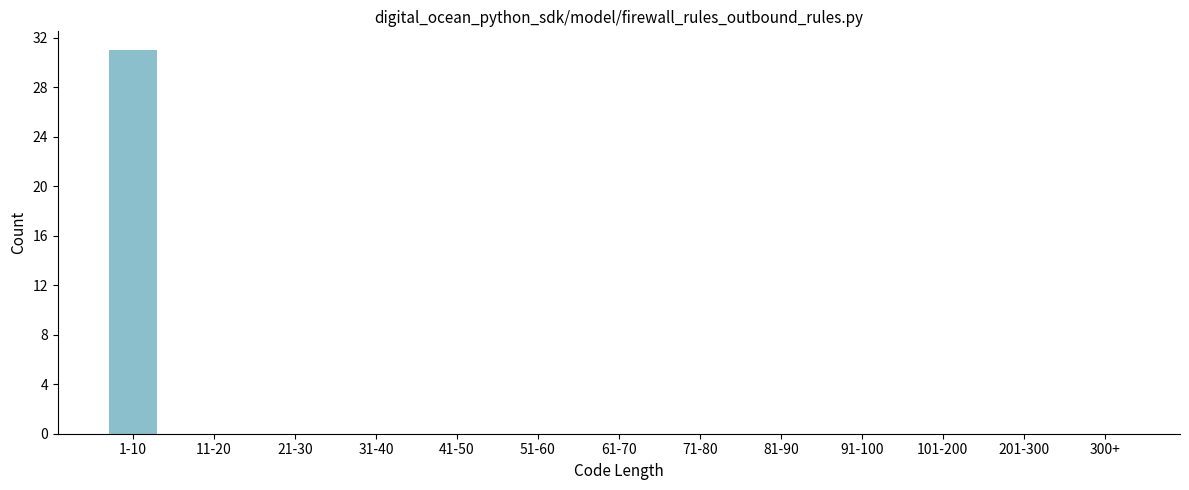

Reading left to right, what are all the values shown in this chart?

1-10=31	11-20=0	21-30=0	31-40=0	41-50=0	51-60=0	61-70=0	71-80=0	81-90=0	91-100=0	101-200=0	201-300=0	300+=0